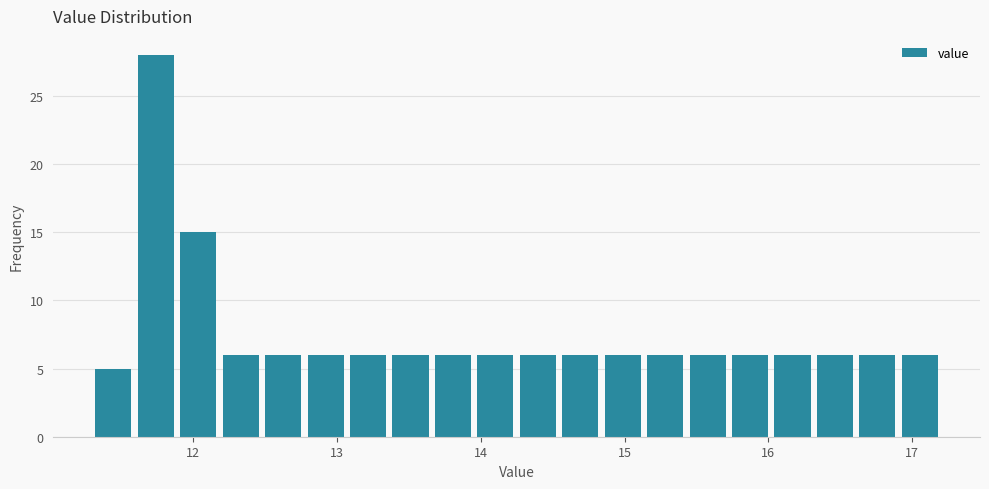

Around what value on the x-axis is the tallest bar? Give the approximate position of its centre, as read against the axis.

11.7